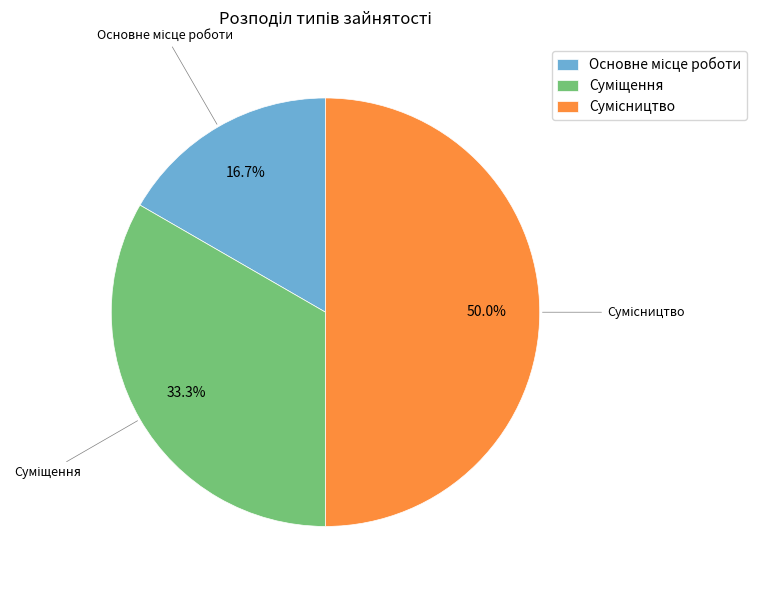

Which category has the biggest portion of the pie?

Сумісництво